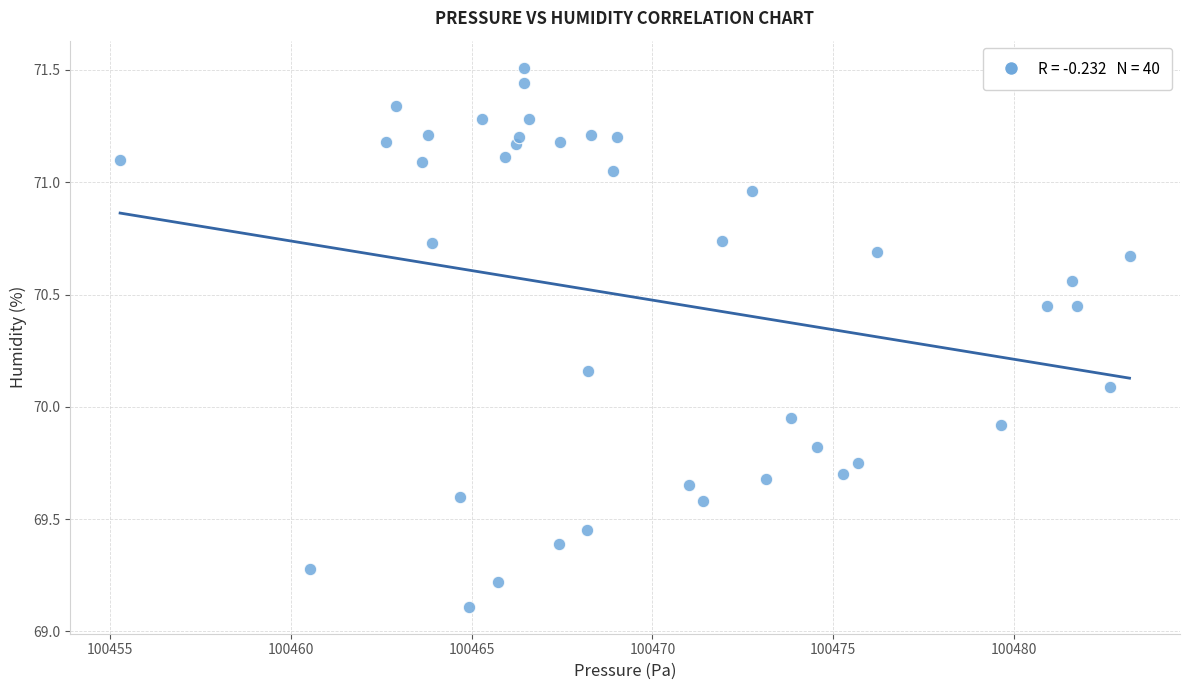

What is the range of Y values (max minus min)?

2.4